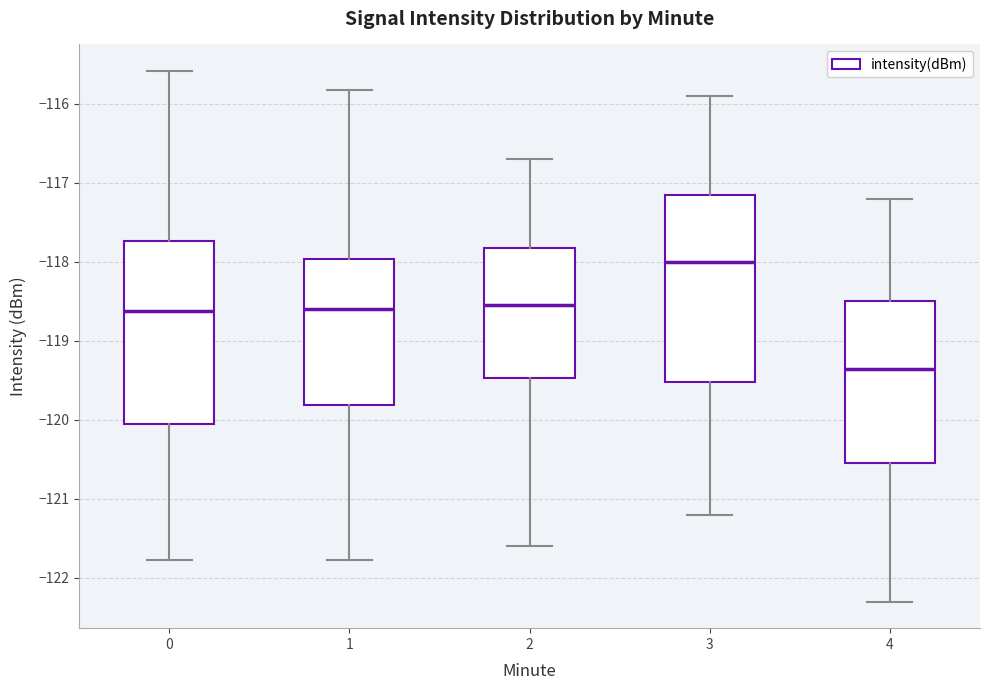

Where is the lower edge of the box at x = 0 on the y-axis? The values are not printed on the chart, so give them approximately, as read against the axis.

-120.0